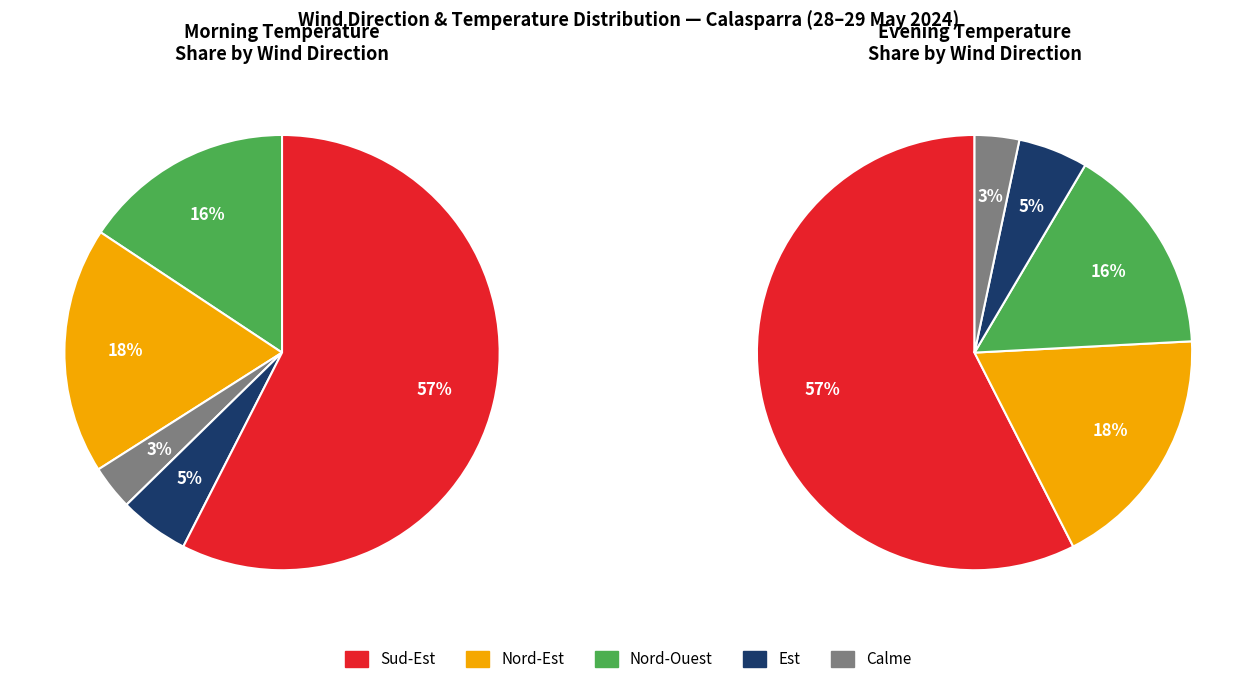

Is it true that Ouest is 0% of the pie?

True